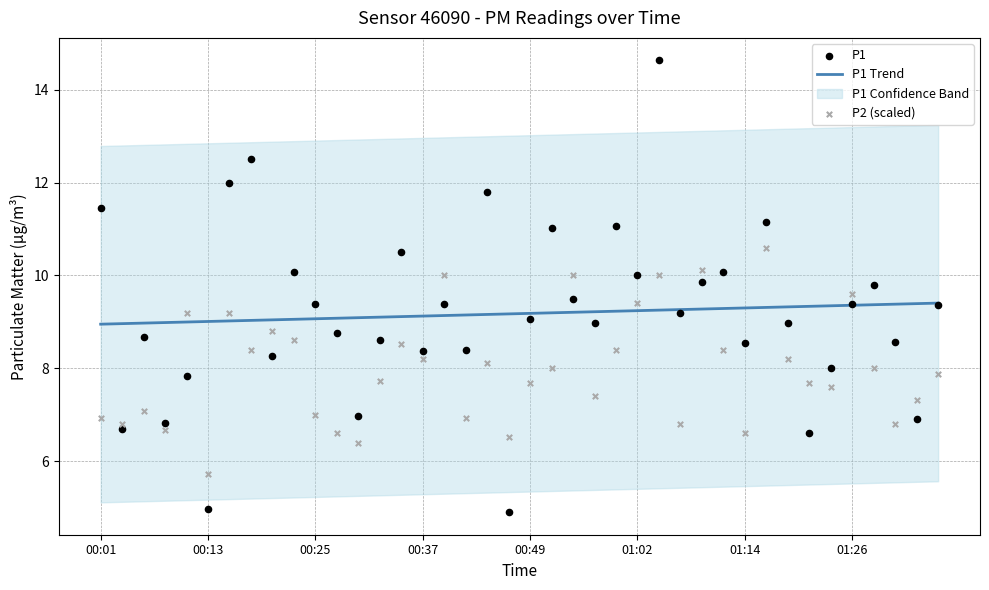

Which series reaches the maximum Y coordinate?

P1